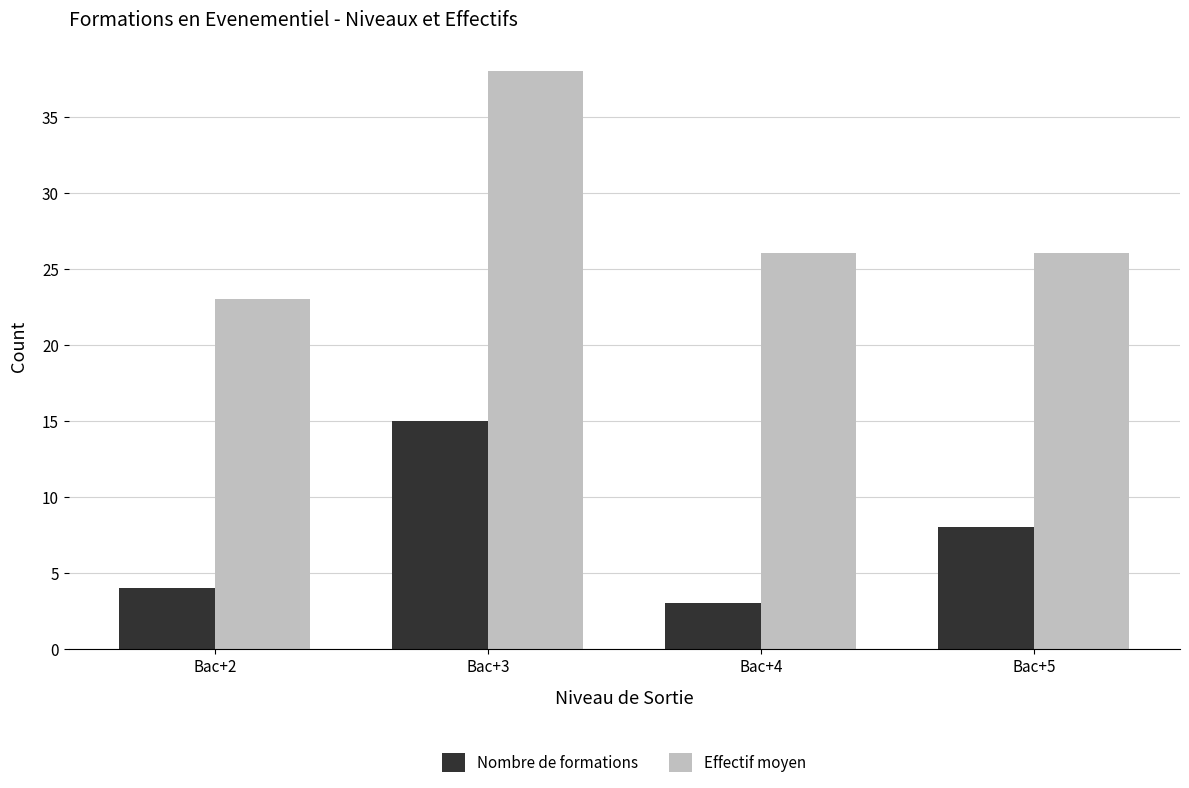

Rank the series at Bac+2 from lowest to highest value.

Nombre de formations, Effectif moyen